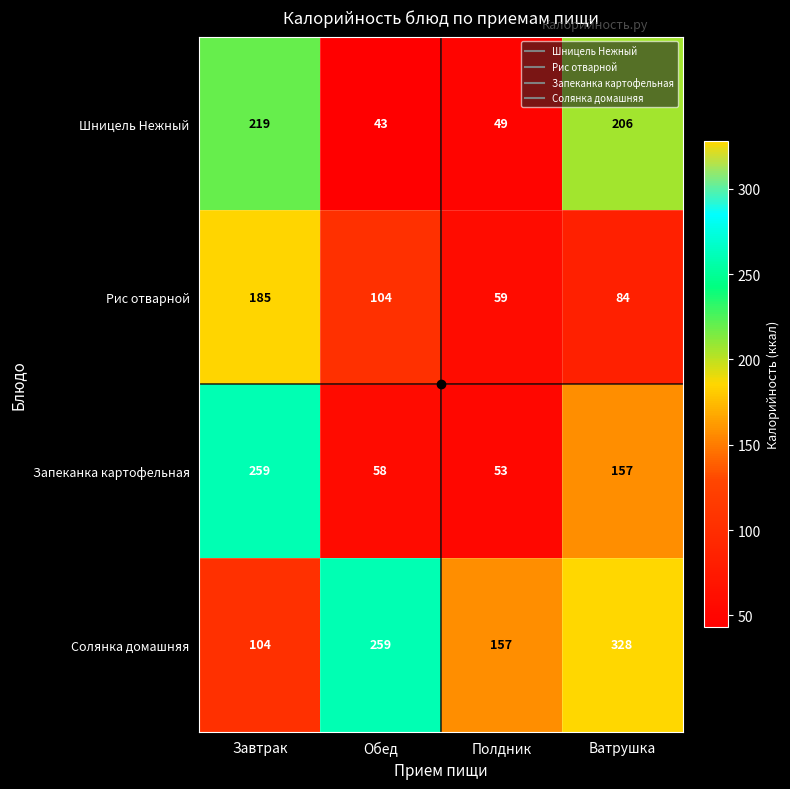

Is it true that Запеканка картофельная equals 259 at Завтрак?

True